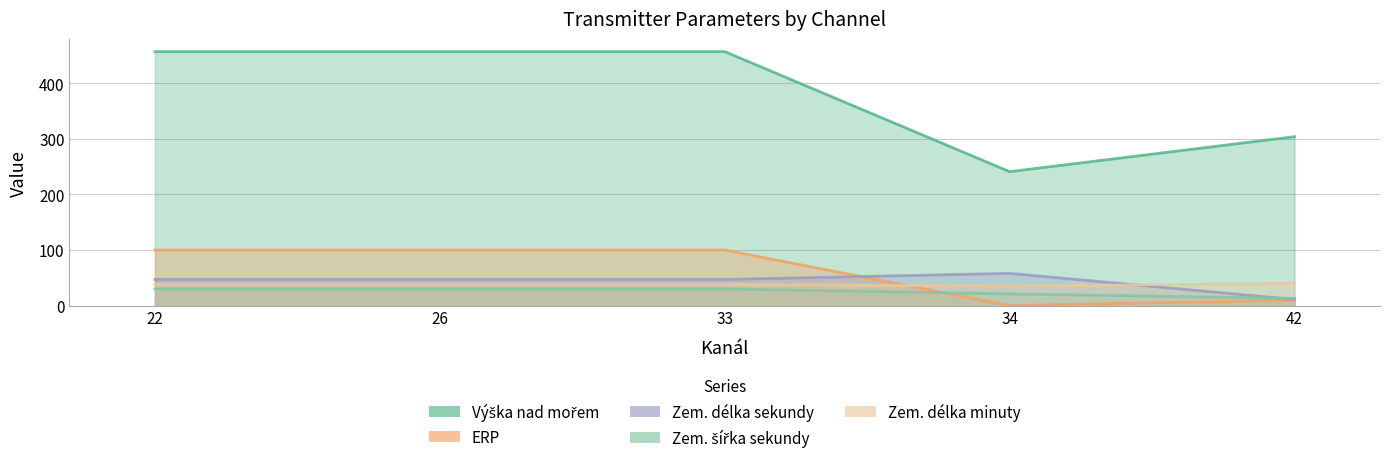

True or false: Zem. šířka sekundy has a value of 21.1 at 42.

False